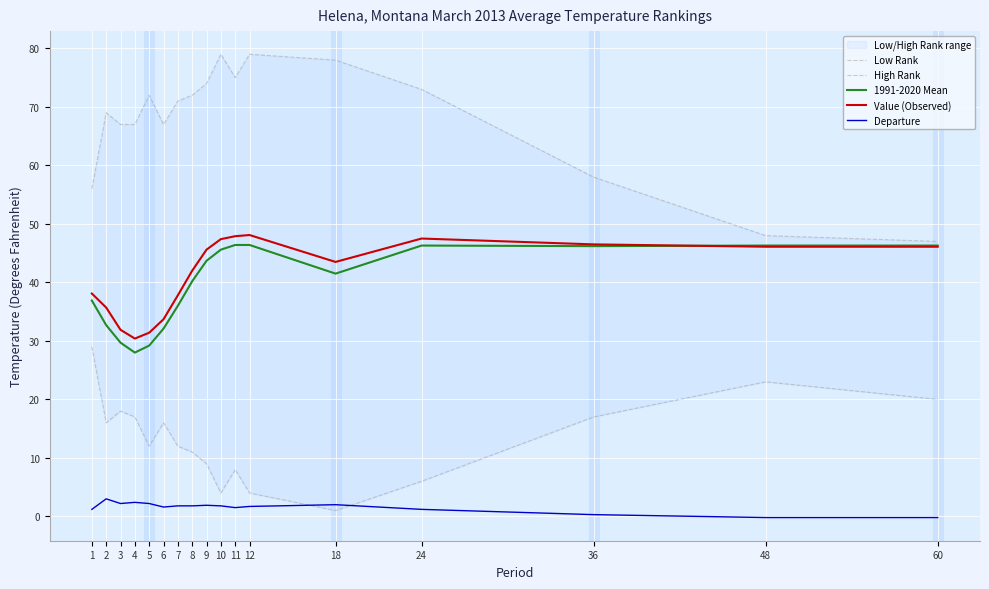

At which category is the sum across all series the highest?

12